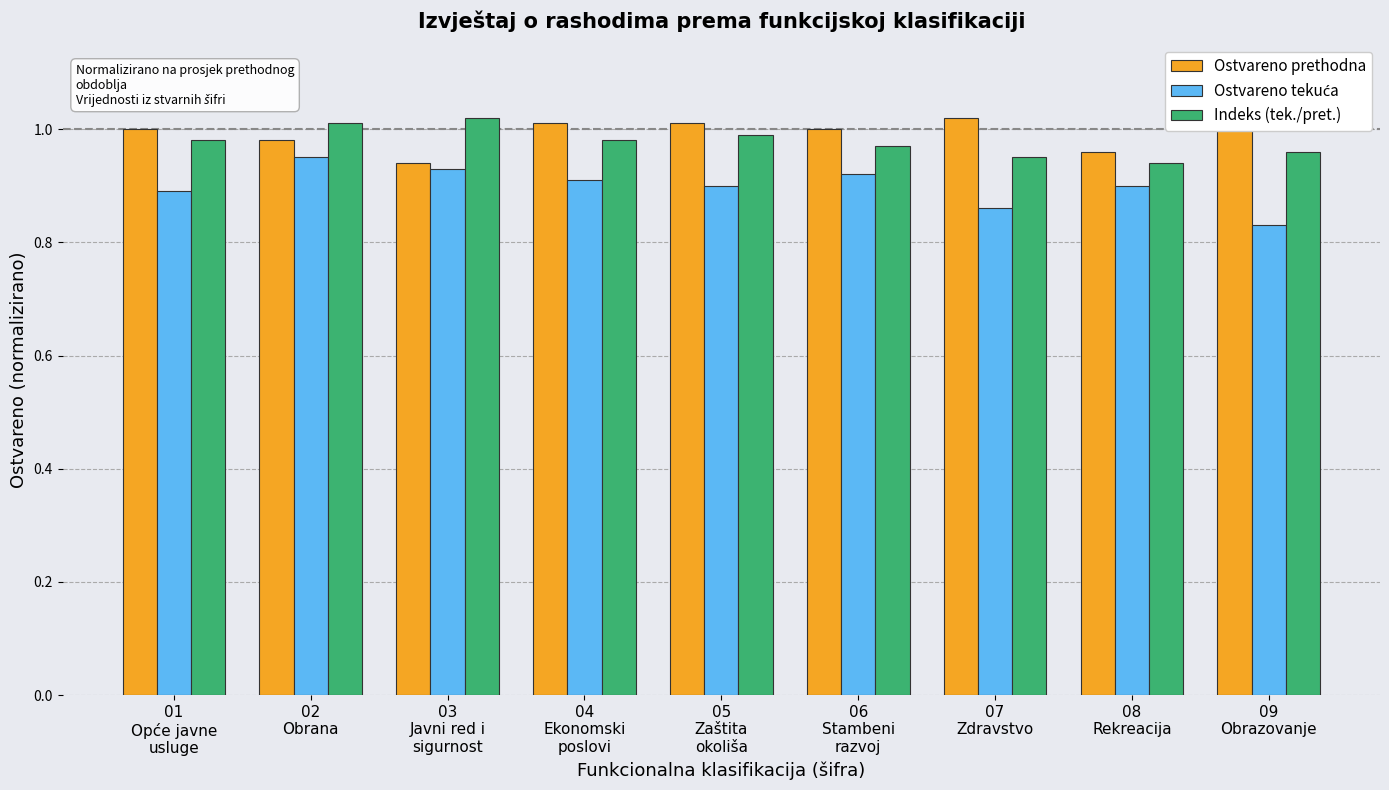

At how many categories does at least one series exceed 0?

9